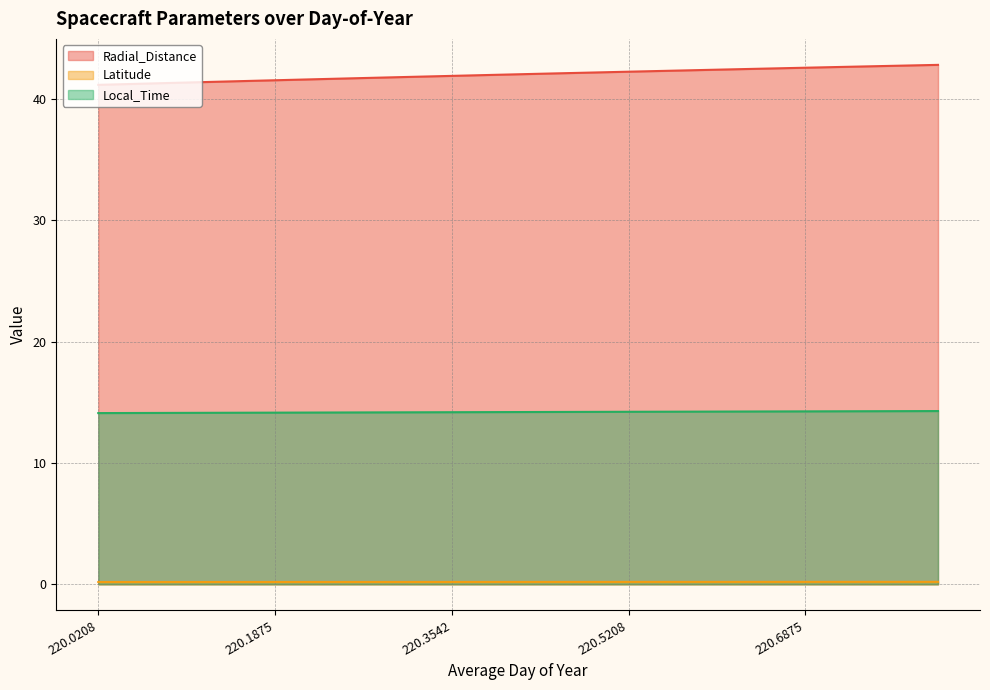

Reading left to right, list all the values displayed in this chart.

Radial_Distance: 41.2	41.3	41.4	41.5	41.6	41.6	41.7	41.8	41.9	42.0	42.1	42.2	42.3	42.3	42.4	42.5	42.6	42.7	42.7	42.8
Latitude: 0.2	0.2	0.2	0.2	0.2	0.2	0.2	0.2	0.2	0.2	0.2	0.2	0.2	0.2	0.2	0.2	0.2	0.2	0.2	0.2
Local_Time: 14.1	14.1	14.1	14.1	14.2	14.2	14.2	14.2	14.2	14.2	14.2	14.2	14.2	14.2	14.2	14.2	14.3	14.3	14.3	14.3